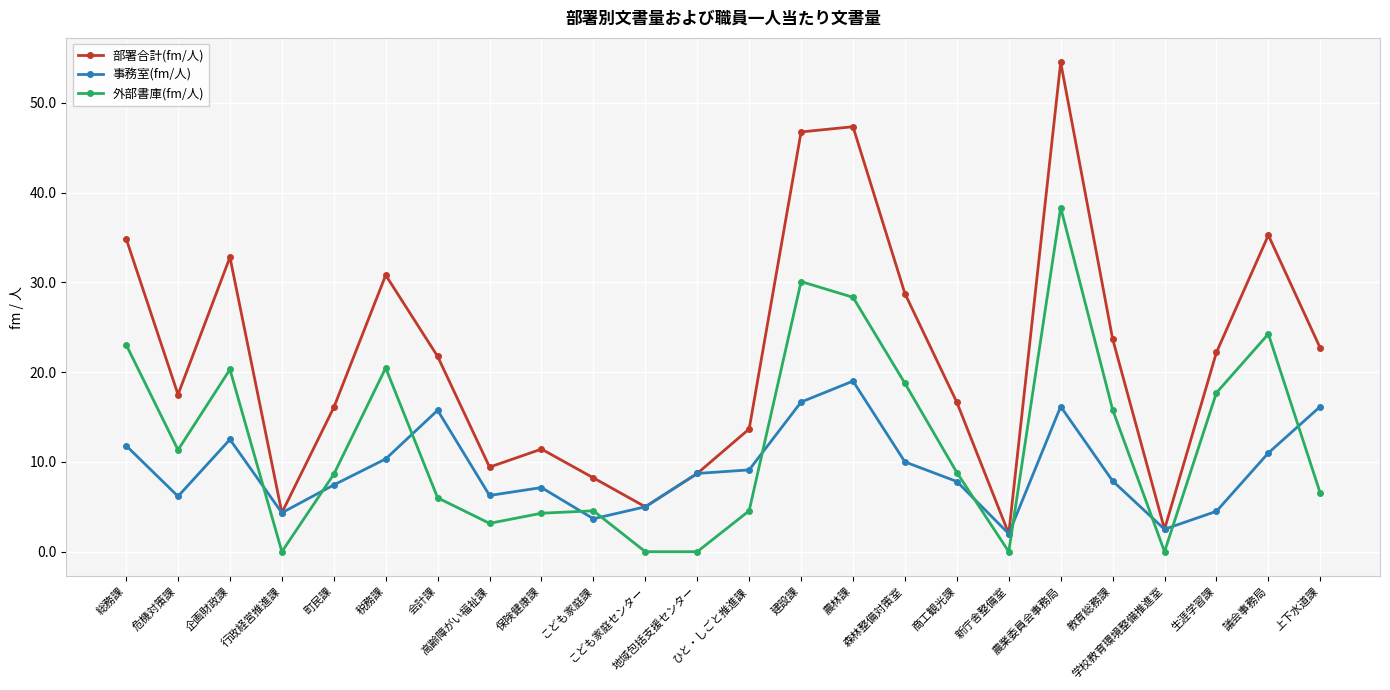

Is it true that 外部書庫(fm/人) equals 50.1 at 農業委員会事務局?

False